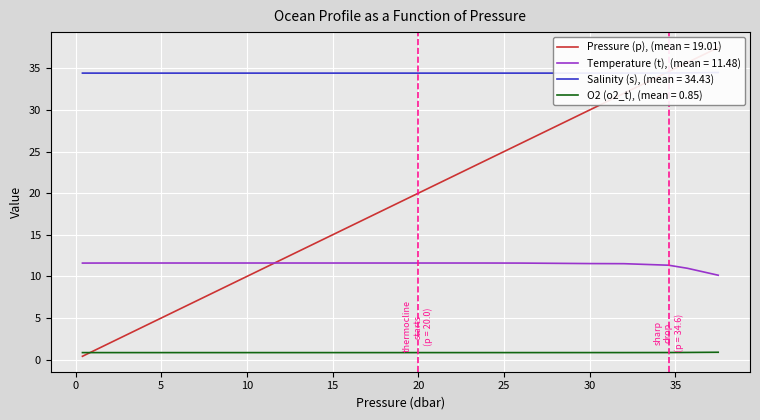

What is the greatest value displayed?

37.5